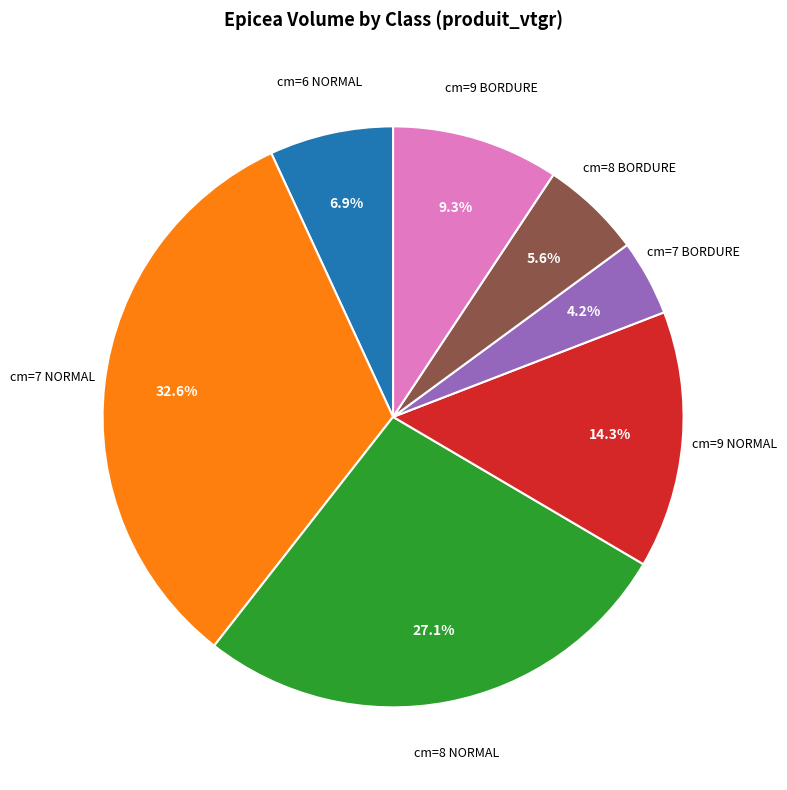

Is there any slice that represents more than half of the pie?

No